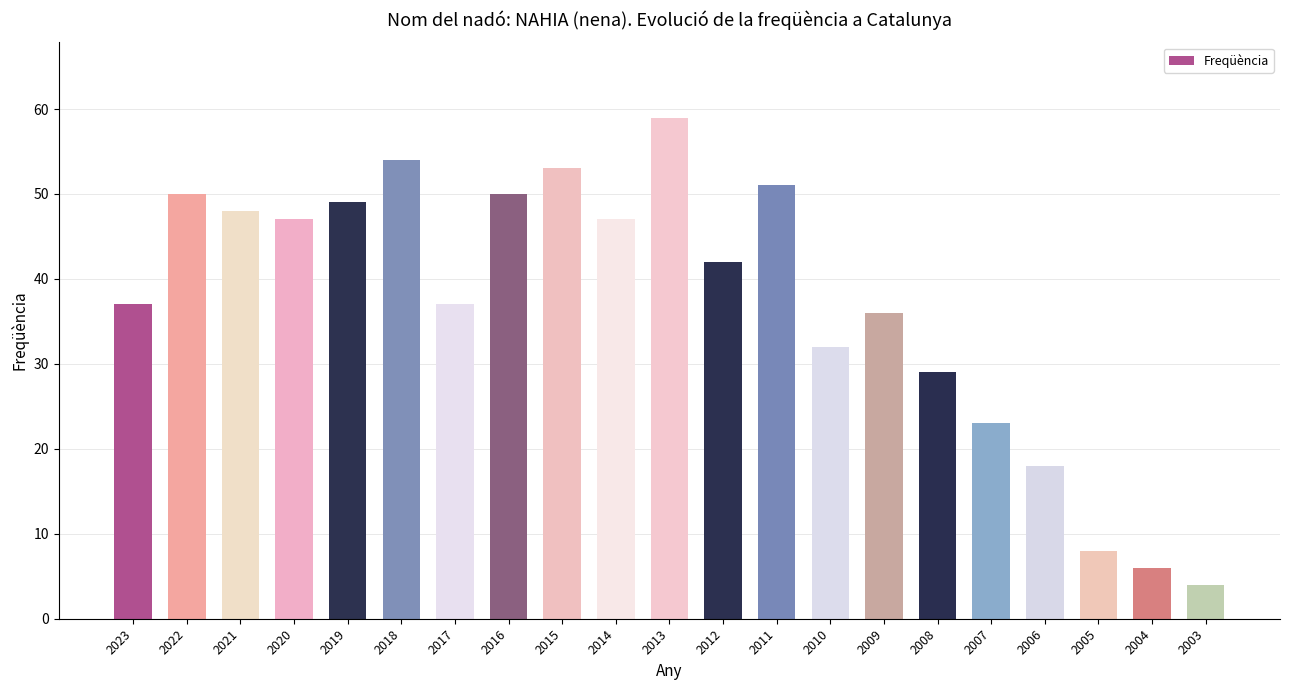

Does the chart contain any negative values?

No